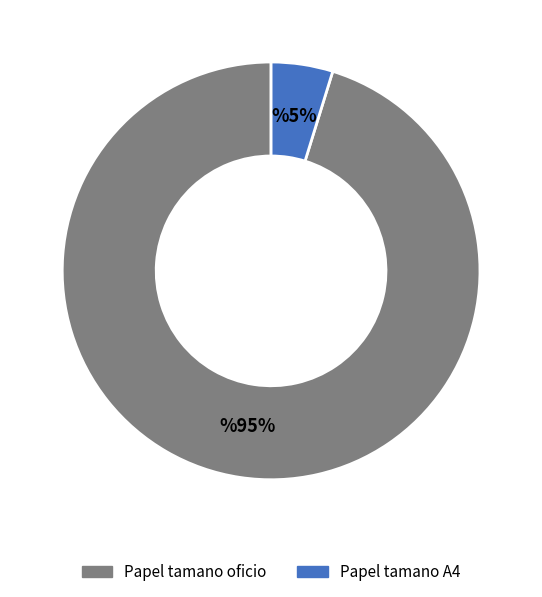

Rank the categories by value from lowest to highest.

Papel tamano A4, Papel tamano oficio